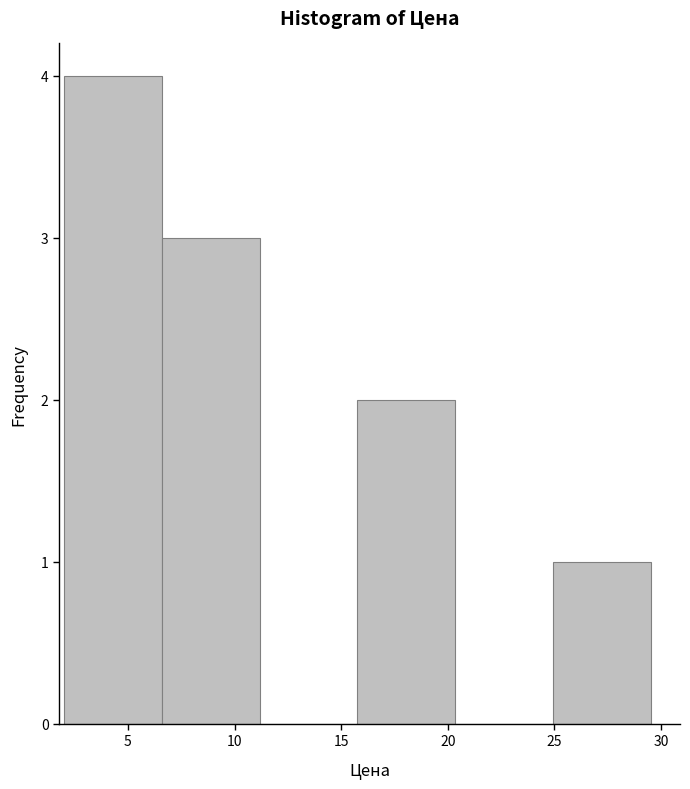

Over which range of the x-axis is the bar tallest?

2.0 to 6.5